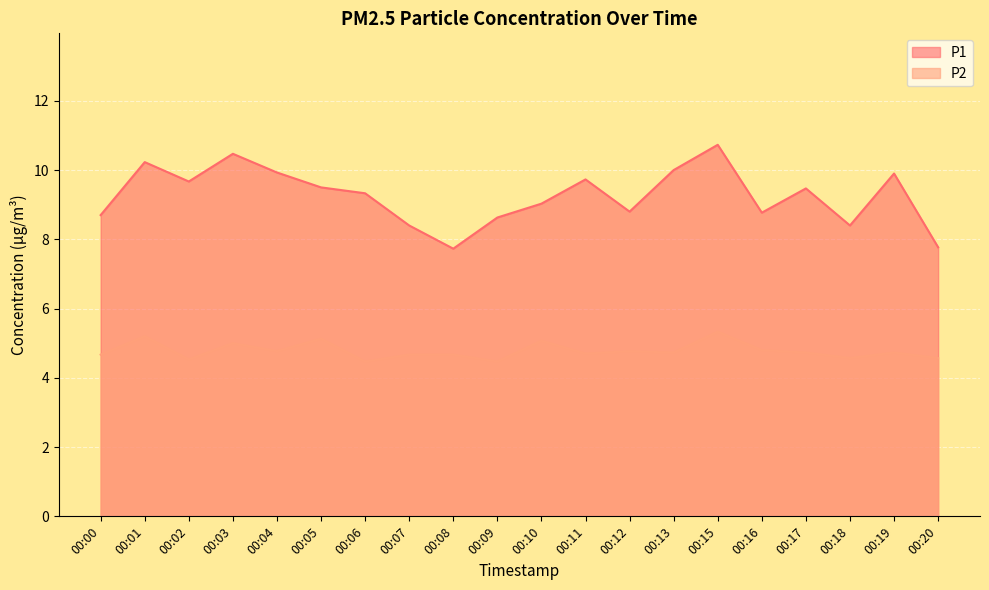

At 00:09, list the series in order from largest to smallest.

P1, P2